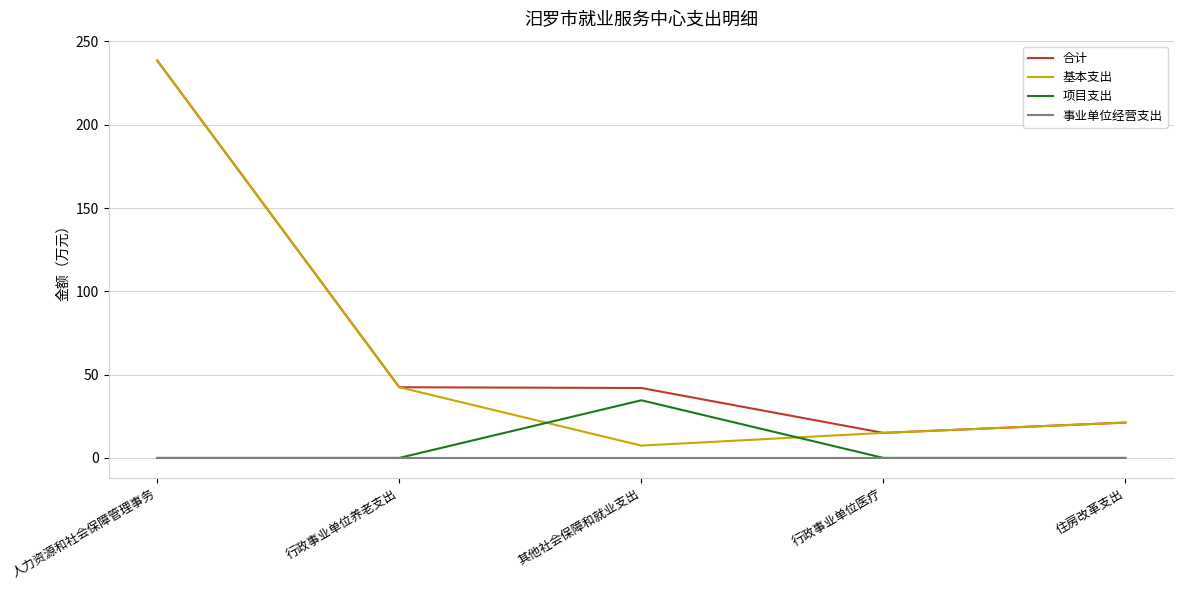

At how many categories does at least one series exceed 104?

1